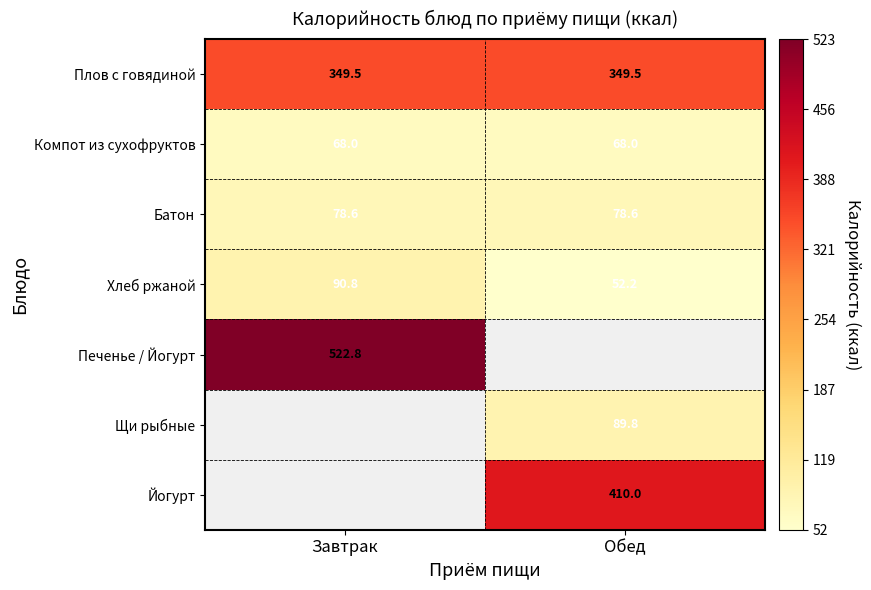

At how many categories does at least one series exceed 505?

1